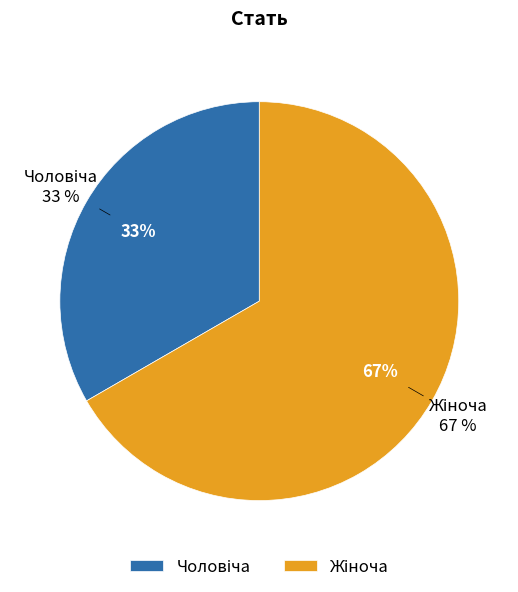

Between Жіноча and Чоловіча, which is larger?

Жіноча